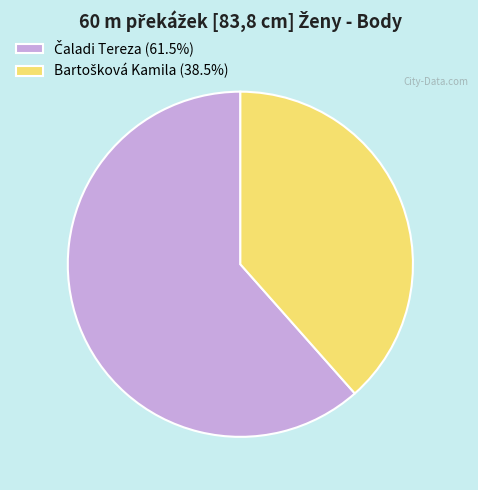

Does any single category account for the majority?

Yes